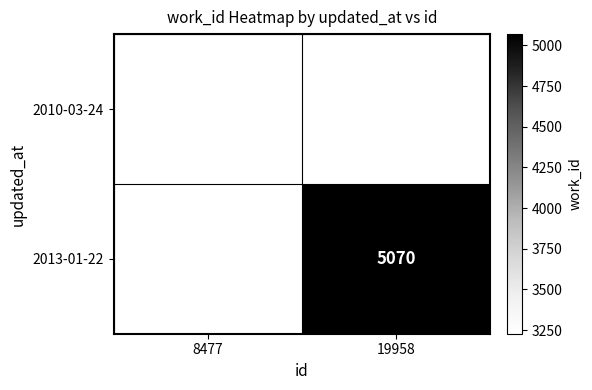

Which has a higher value, 19958 or 8477?

8477